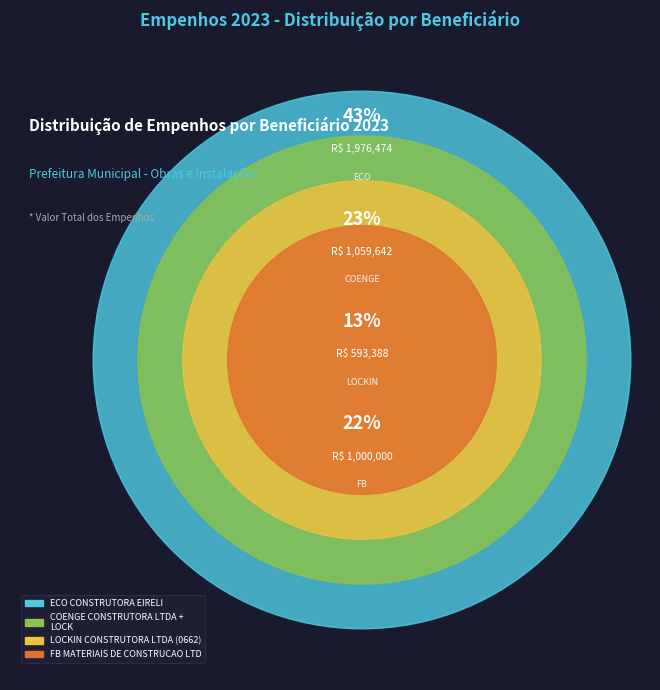

Do LOCKIN CONSTRUTORA LTDA (0662) and FB MATERIAIS DE CONSTRUCAO LTDA together represent more than half of the pie?

No